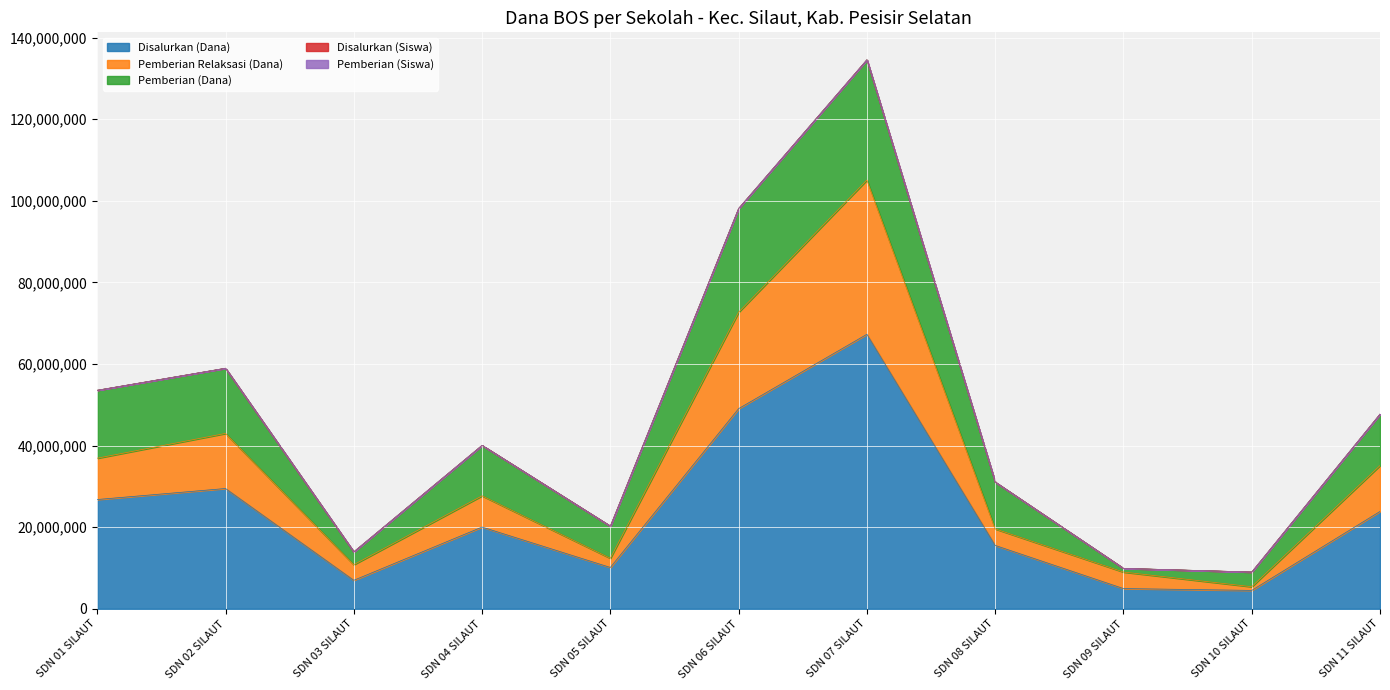

True or false: Pemberian Relaksasi (Dana) and Disalurkan (Dana) cross at least once.

False